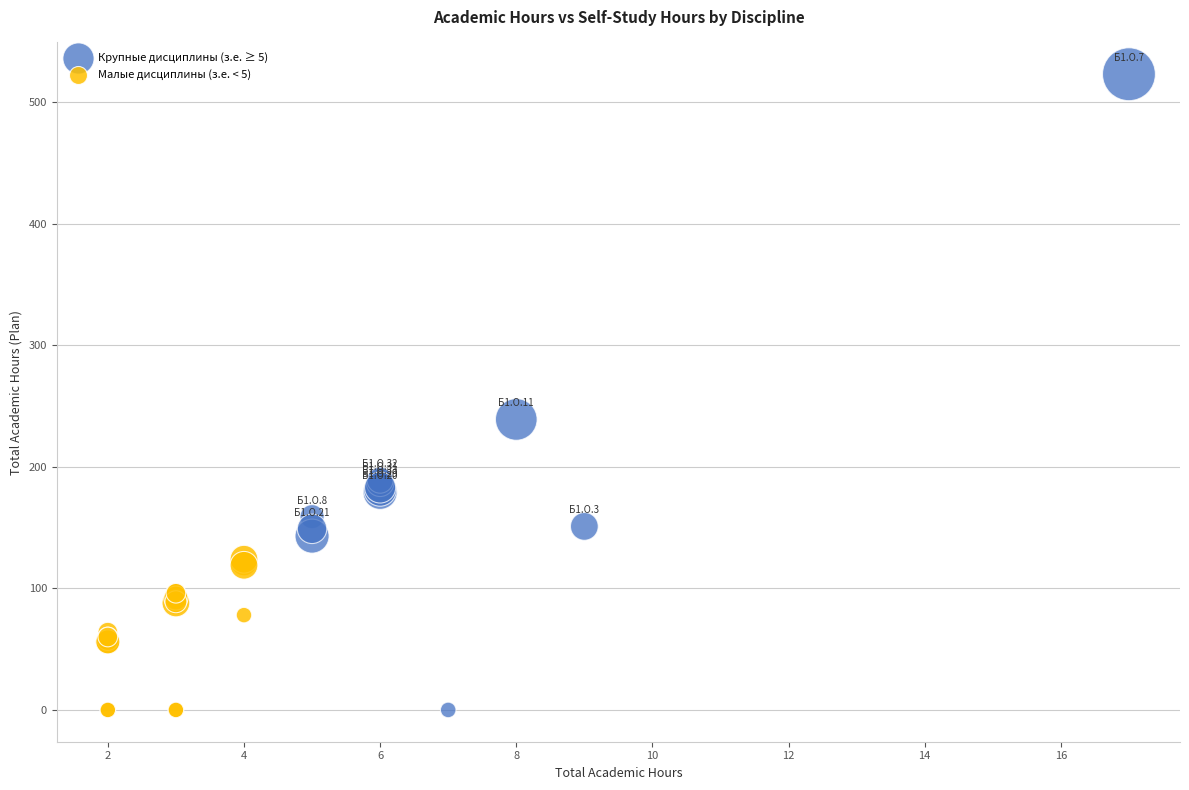

Which series has the largest Y range (max minus min)?

Крупные дисциплины (з.е. ≥ 5)